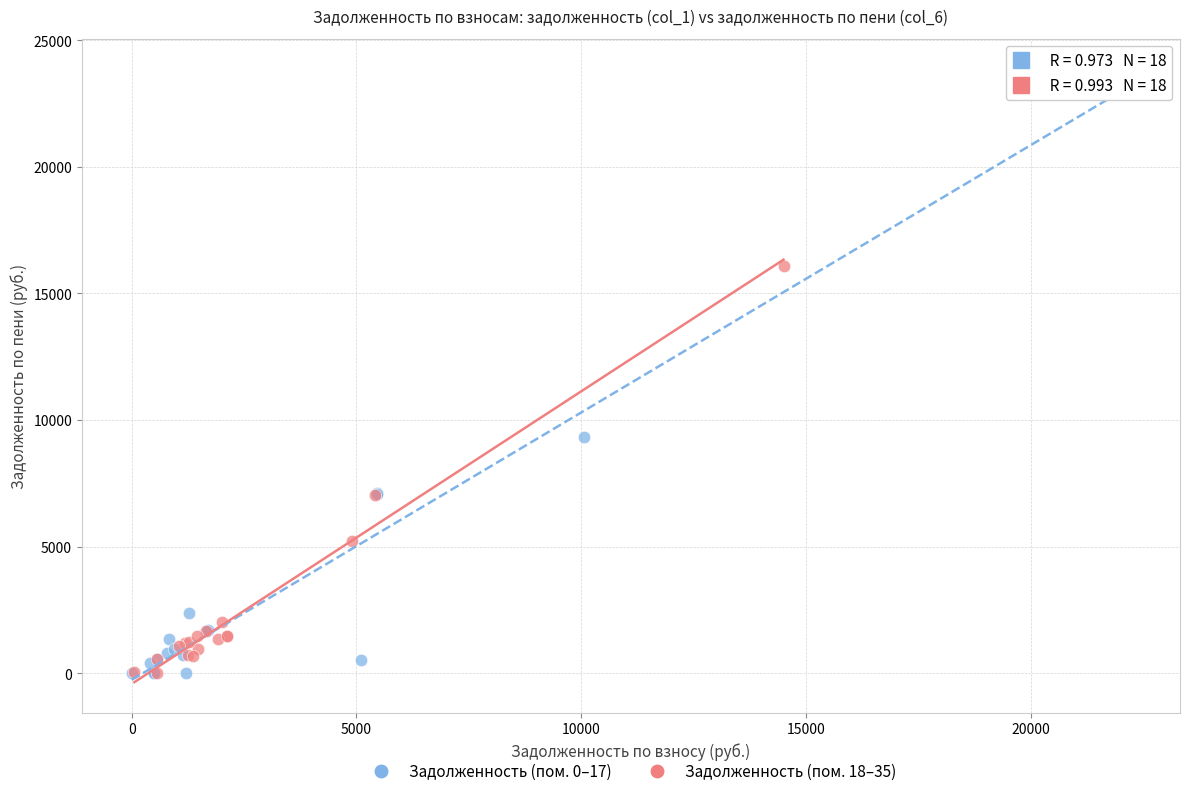

What are all the series names shown in the legend?

Задолженность (пом. 0–17), Задолженность (пом. 18–35)